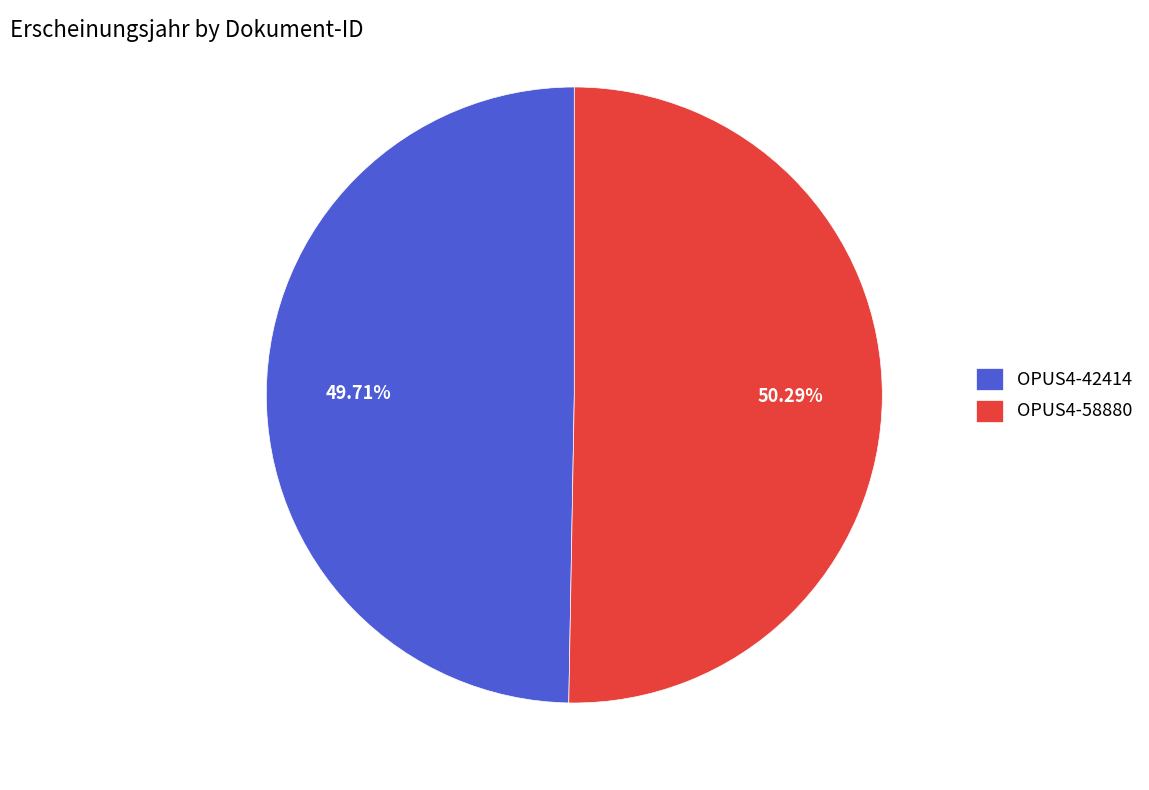

Approximately how many times larger is the value at OPUS4-58880 compared to OPUS4-42414?

1.0